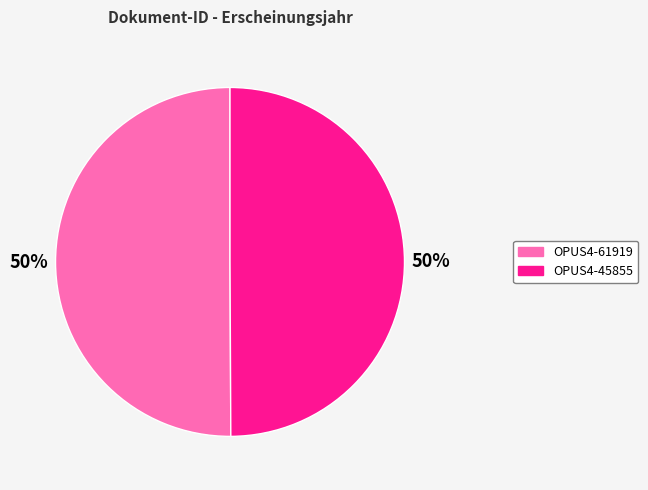

Count the number of slices in the pie.

2